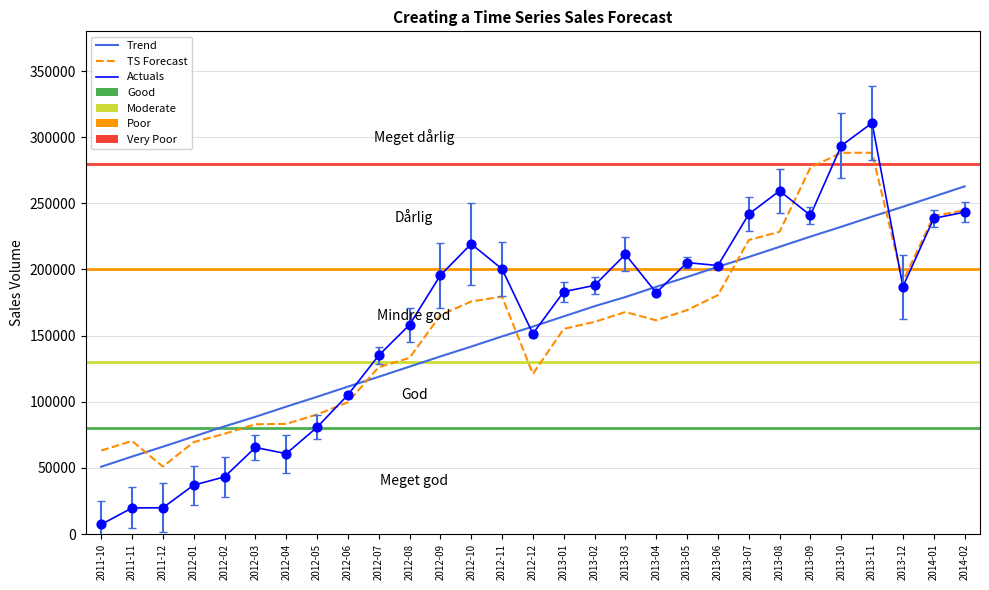

Which series has the largest total across all categories?

Actuals